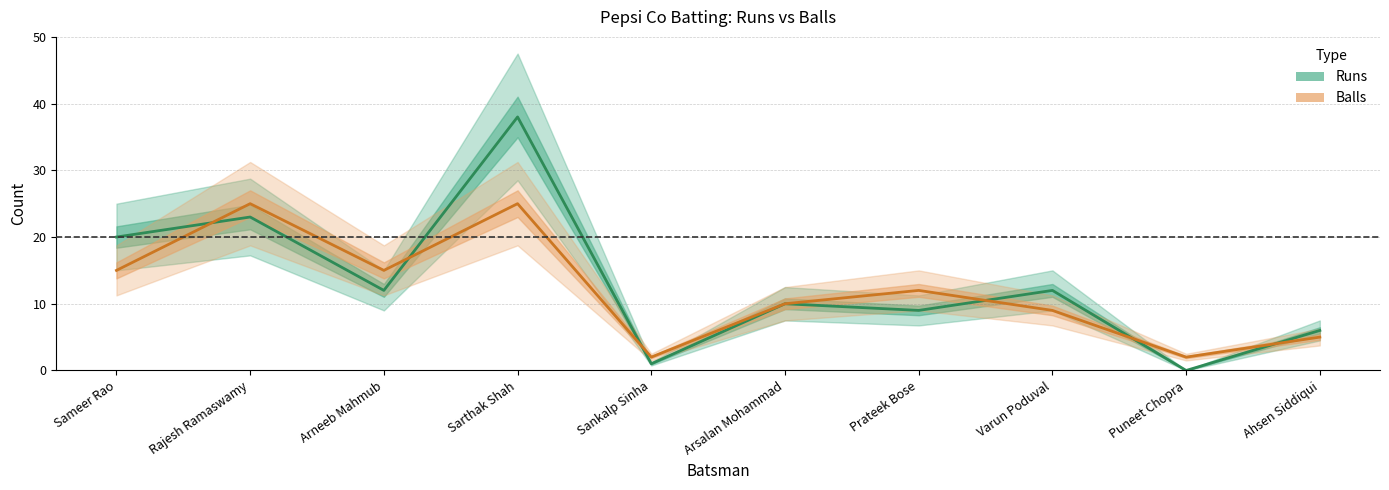

Is the value of Runs at Prateek Bose greater than the value of Balls at Varun Poduval?

No